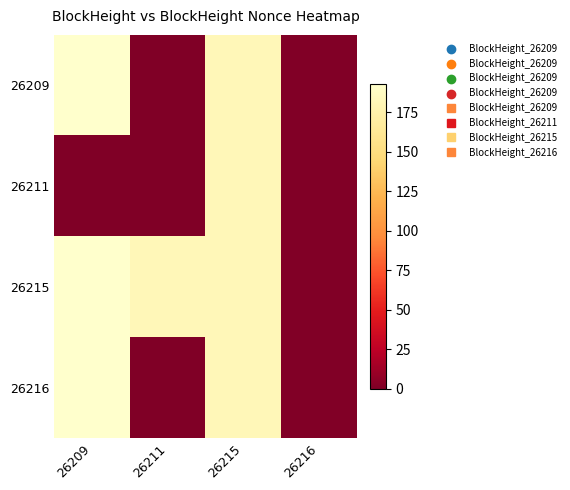

Between 26215 and 26211, which is larger?

26215